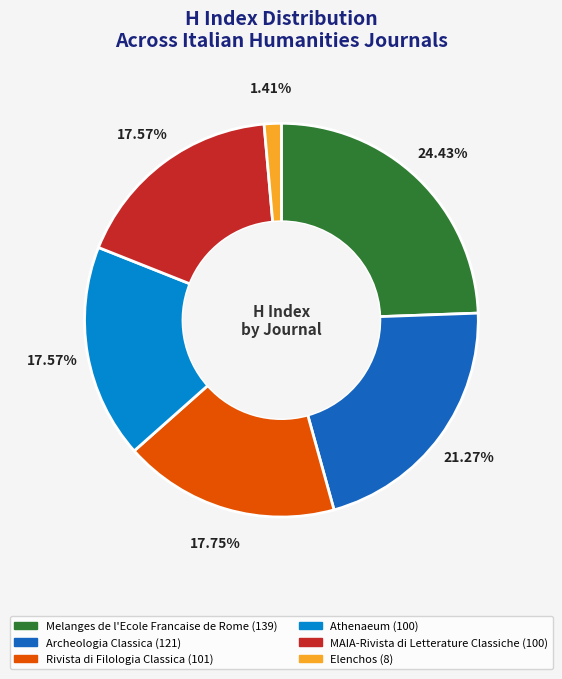

To the nearest percent, what is the difference between the largest and smallest slice percentages?

23%